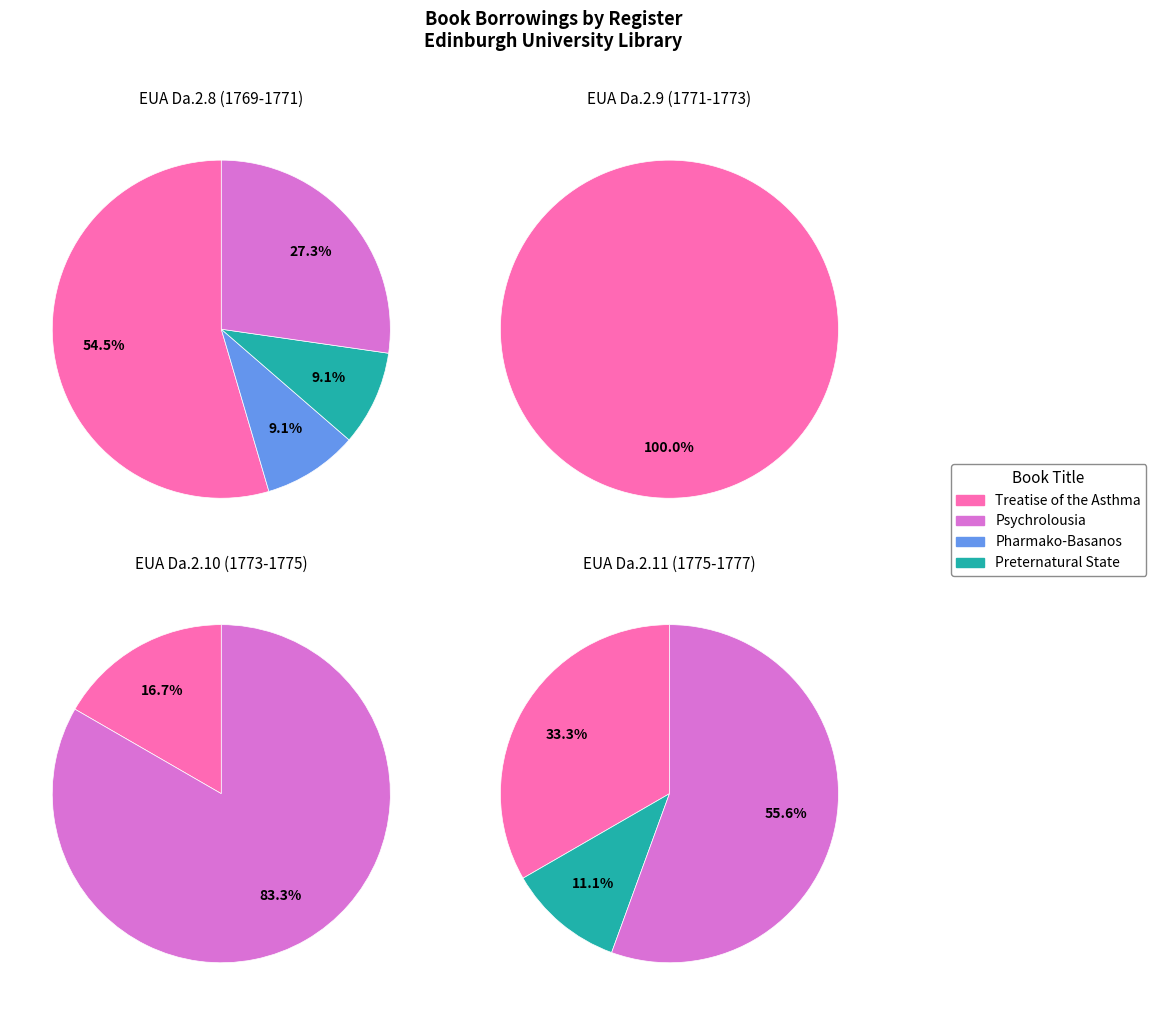

Rank the categories by value from highest to lowest.

Treatise of the Asthma, Psychrolousia, Pharmako-Basanos, Preternatural State of Animal Humours